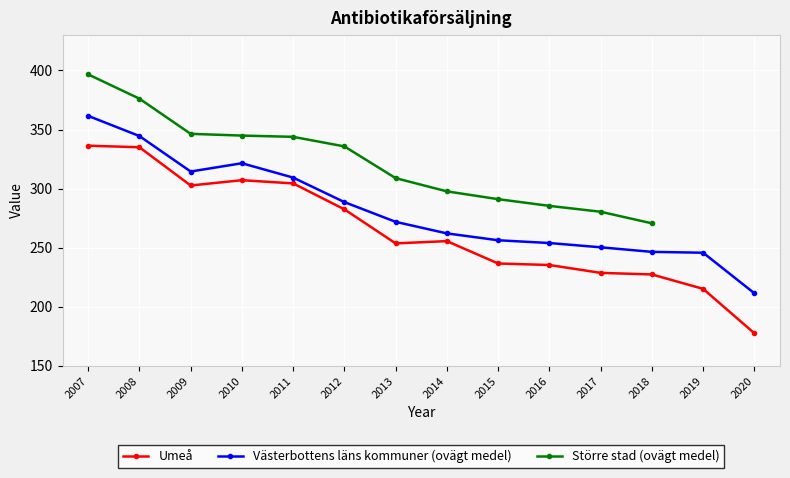

How many data points in Umeå are less than 255?

7